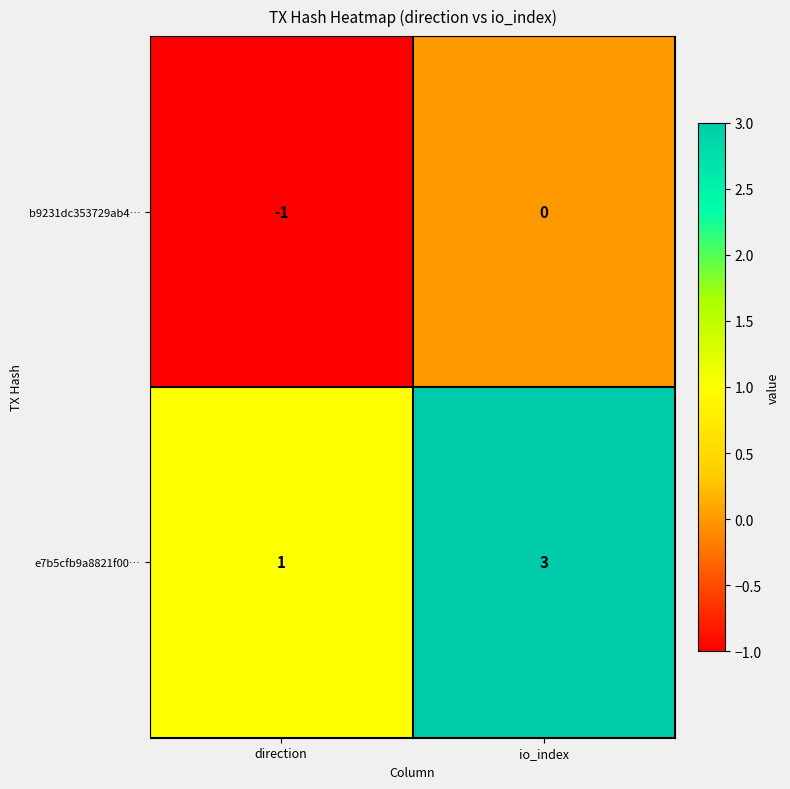

Which series has the widest spread of values?

e7b5cfb9a8821f00…